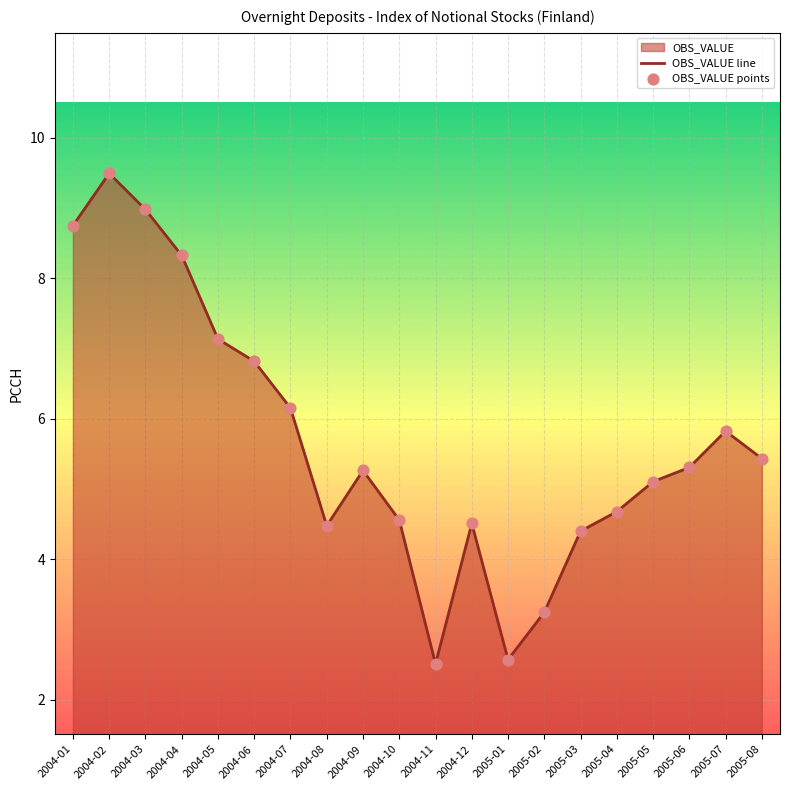

At how many categories does at least one series exceed 7?

5